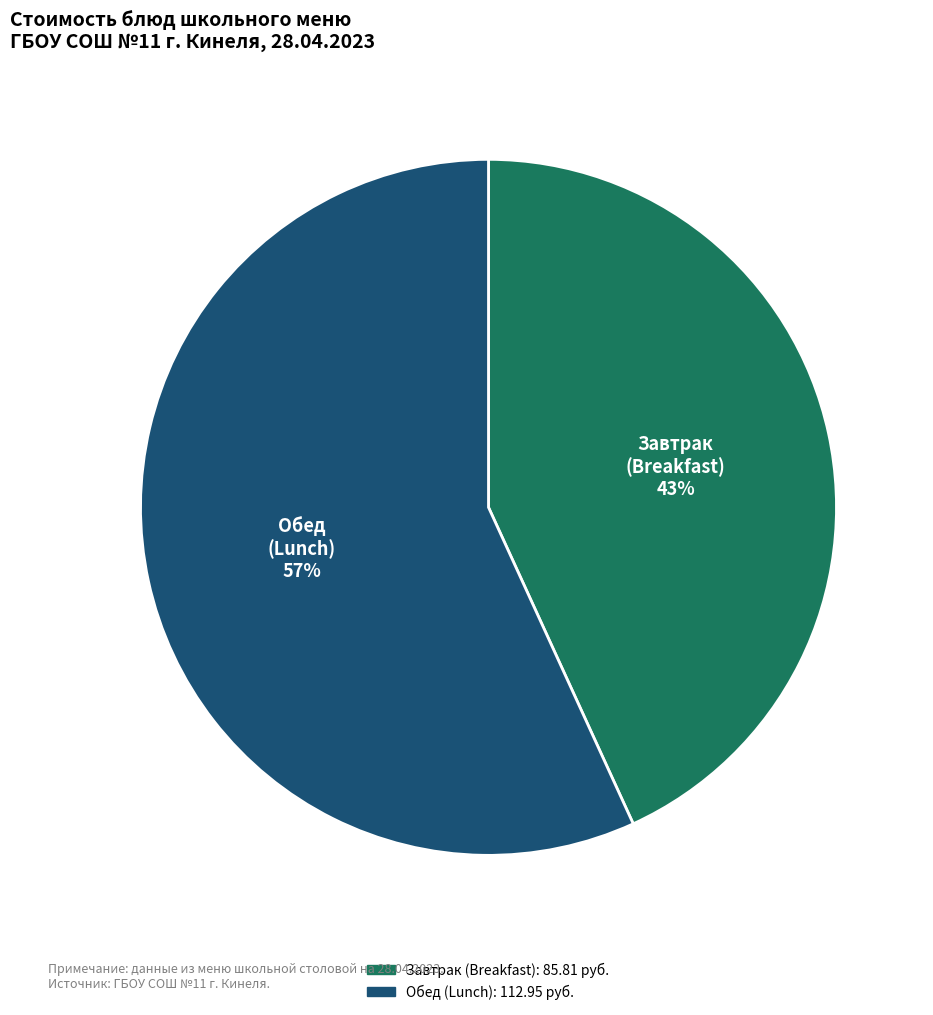

To the nearest percent, what is the difference between the largest and smallest slice percentages?

14%